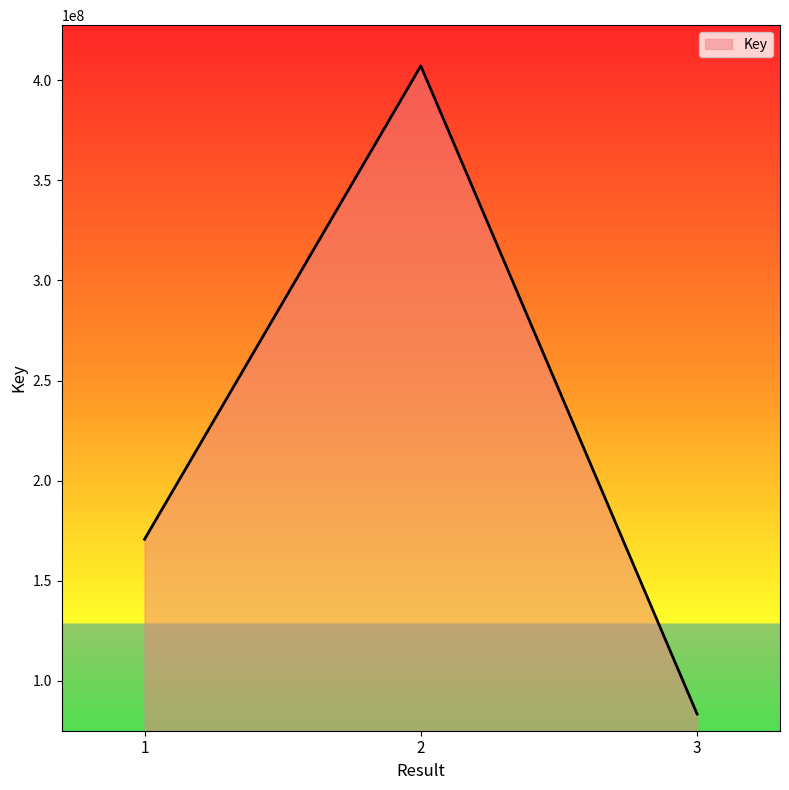

How many distinct data groups are displayed?

1